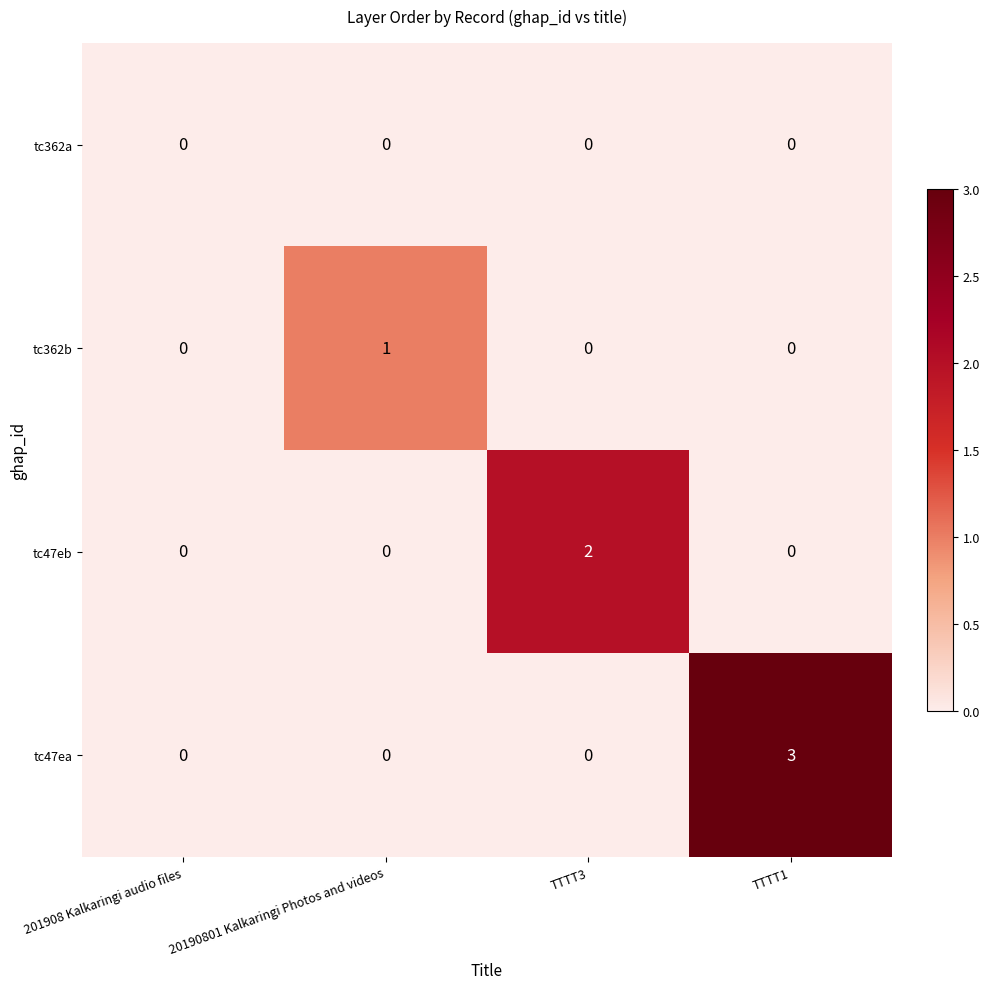

Which category has the highest value across all series?

TTTT1